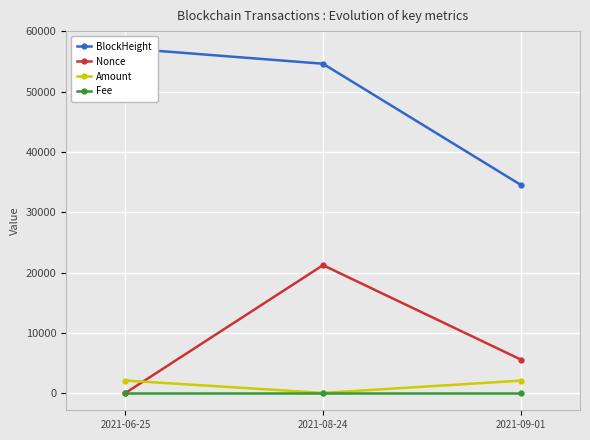

How many series are shown in this chart?

4